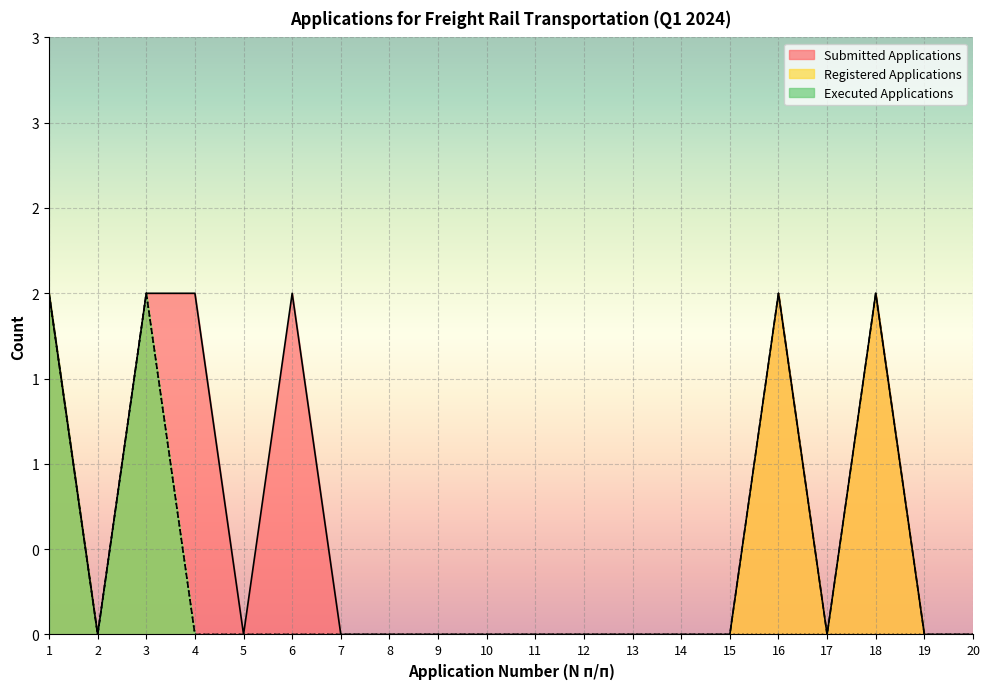

Reading right to left, transcribe all the data shown in this chart.

Submitted Applications: 20=0	19=0	18=2	17=0	16=2	15=0	14=0	13=0	12=0	11=0	10=0	9=0	8=0	7=0	6=2	5=0	4=2	3=2	2=0	1=2
Registered Applications: 20=0	19=0	18=2	17=0	16=2	15=0	14=0	13=0	12=0	11=0	10=0	9=0	8=0	7=0	6=0	5=0	4=0	3=2	2=0	1=2
Executed Applications: 20=0	19=0	18=0	17=0	16=0	15=0	14=0	13=0	12=0	11=0	10=0	9=0	8=0	7=0	6=0	5=0	4=0	3=2	2=0	1=2